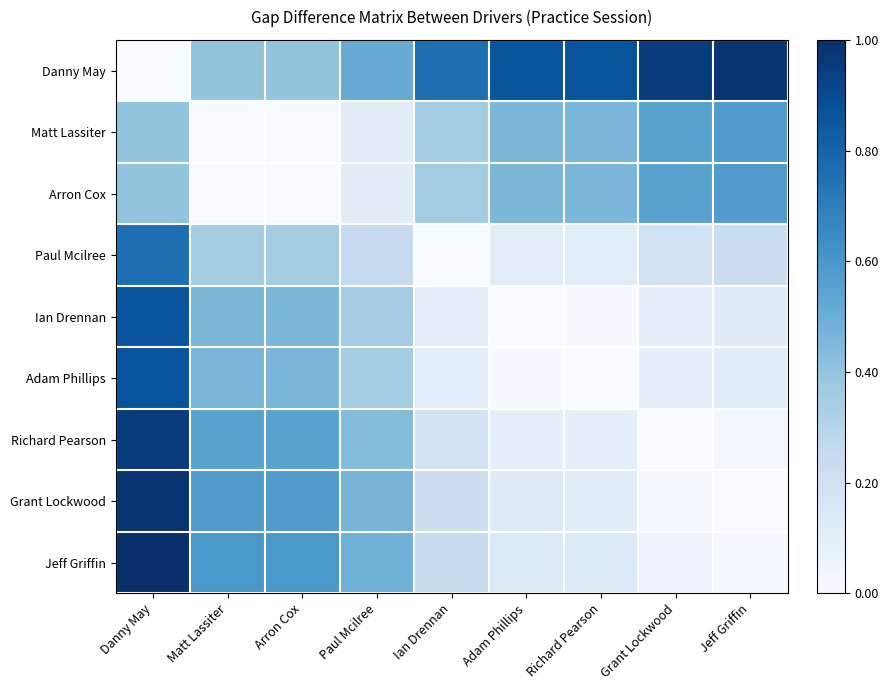

Which series has the largest range (max minus min)?

Danny May